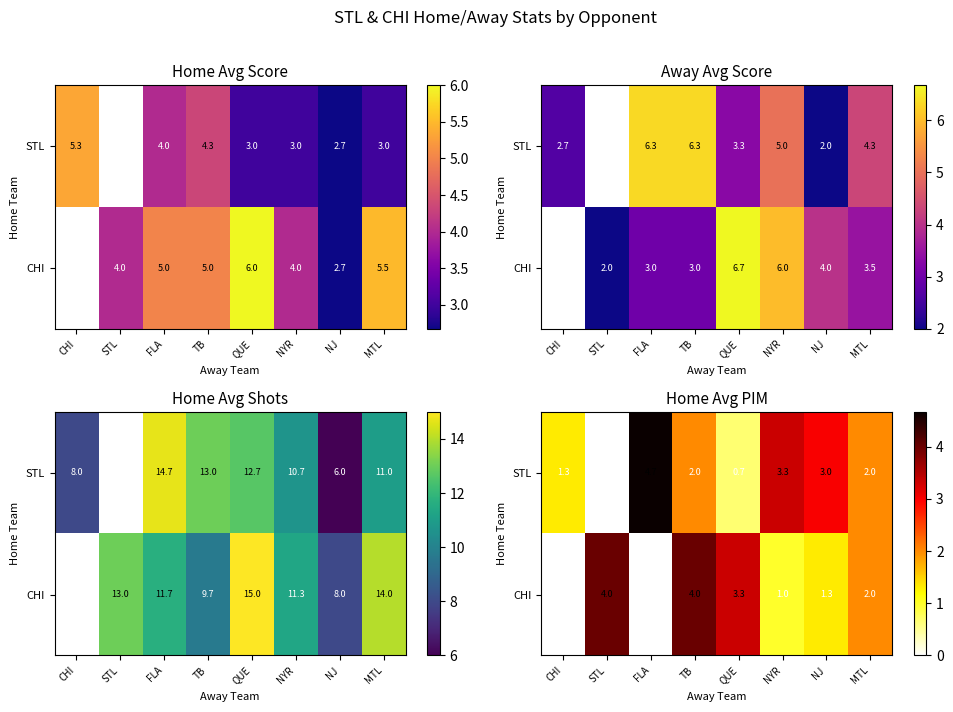

How many CHI values are between 1 and 4?

6